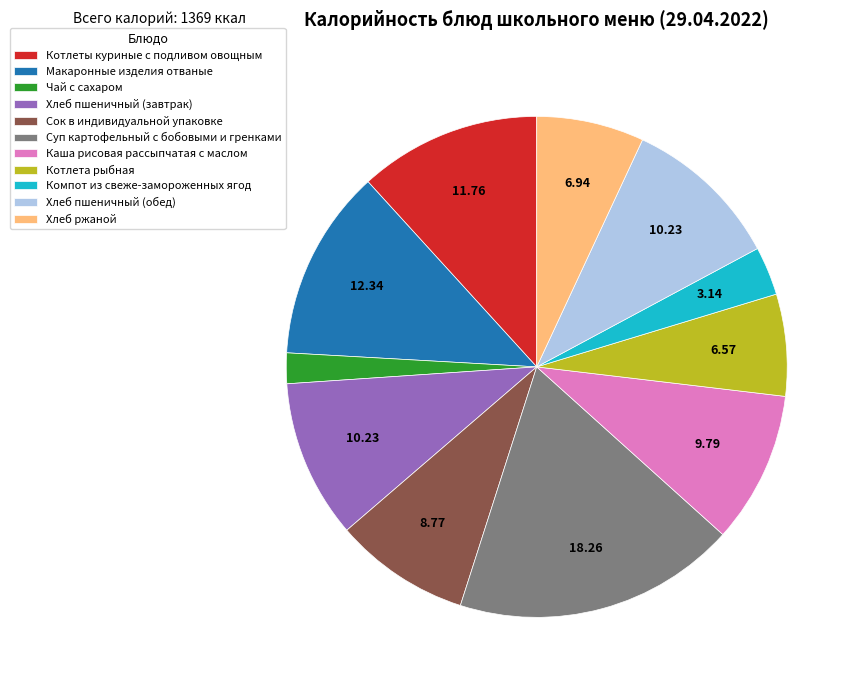

Which slice is the largest?

Суп картофельный с бобовыми и гренками